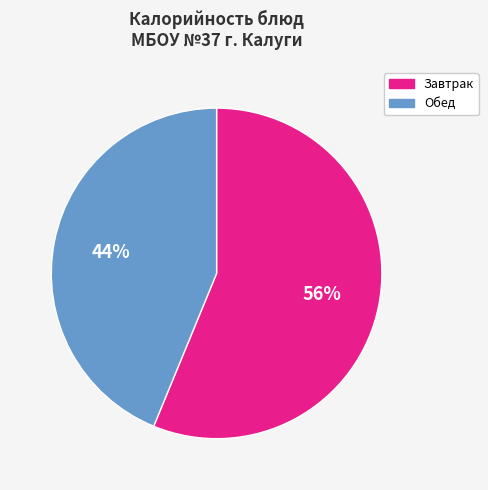

To the nearest percent, what is the difference between the largest and smallest slice percentages?

12%